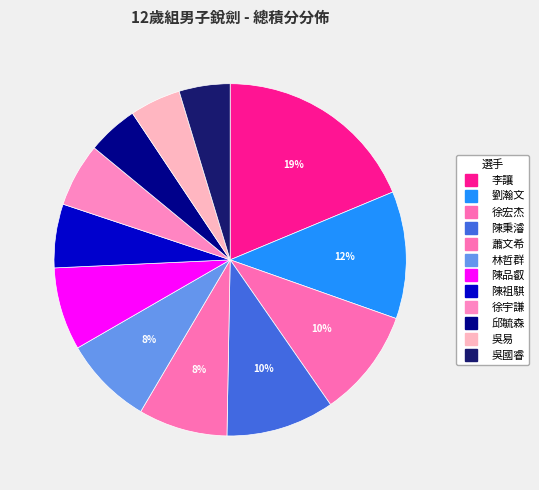

To the nearest percent, what portion does 吳國睿 represent?

5%